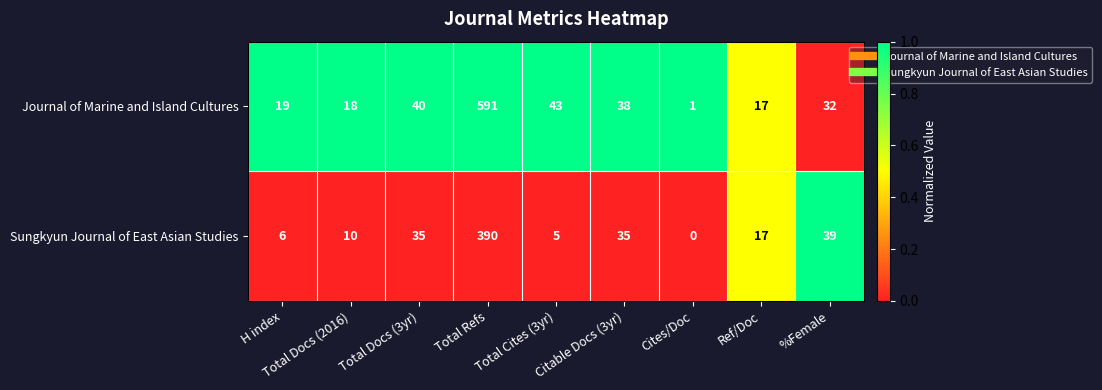

True or false: Journal of Marine and Island Cultures has a value of 40 at Total Docs (3yr).

True